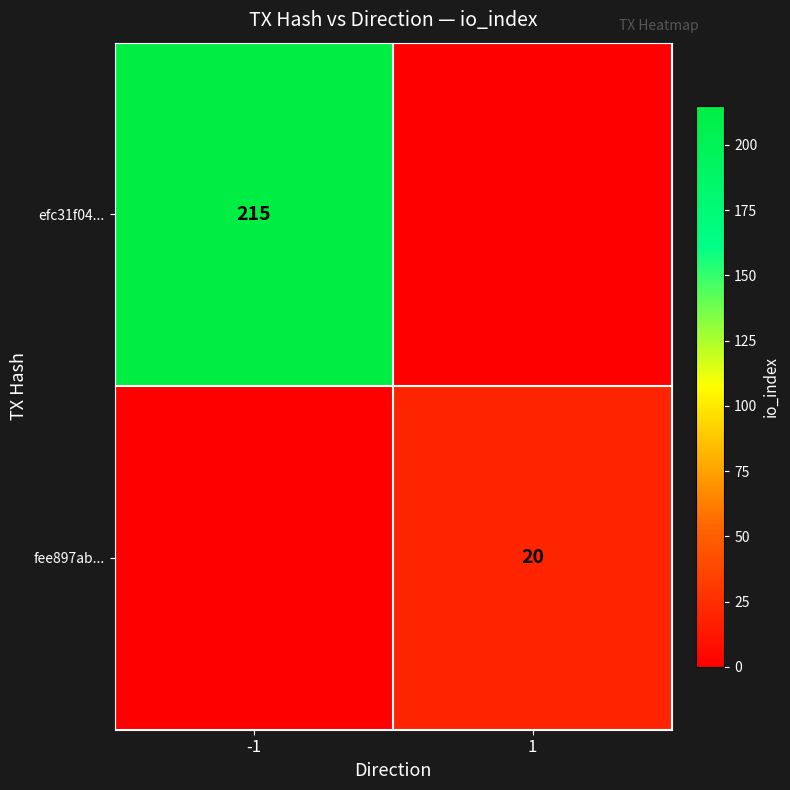

The value of fee897ab... at 1 is 31. True or false?

False